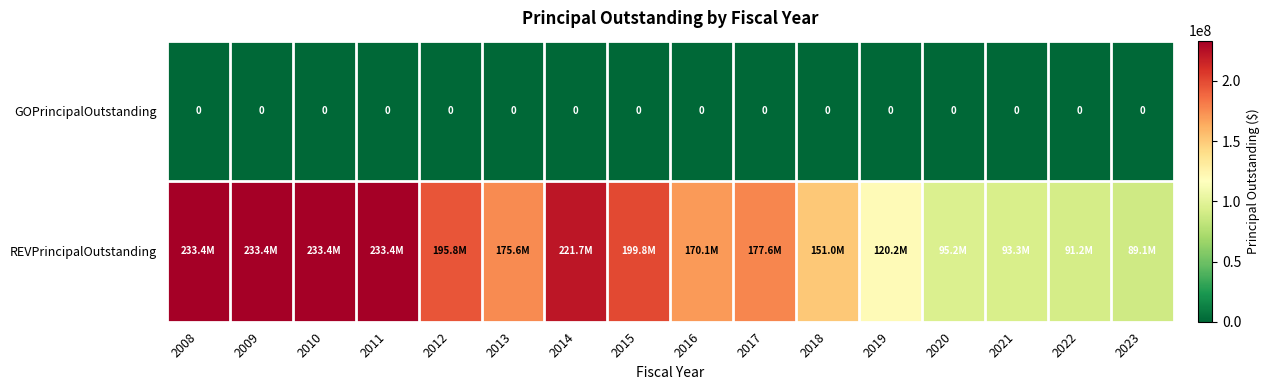

How many distinct data groups are displayed?

2